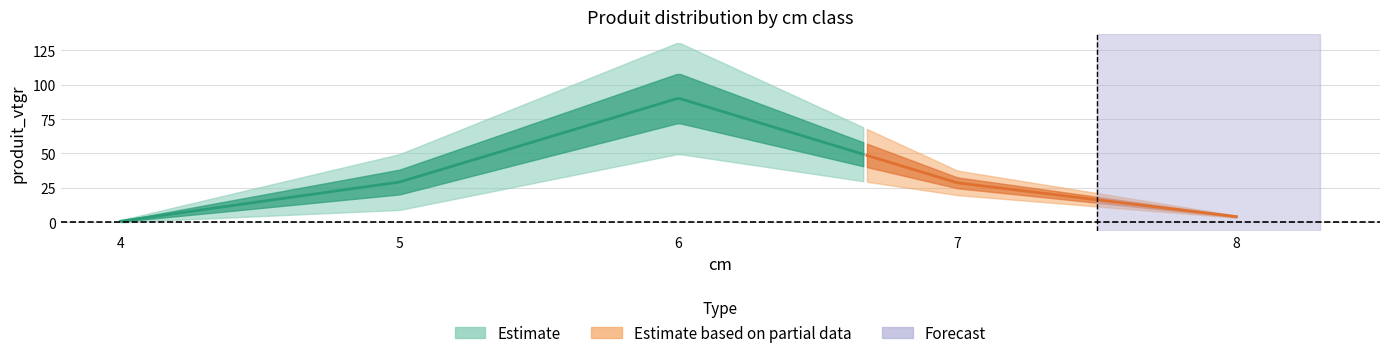

True or false: produit_vtgr has more than 0 interior local peaks.

True